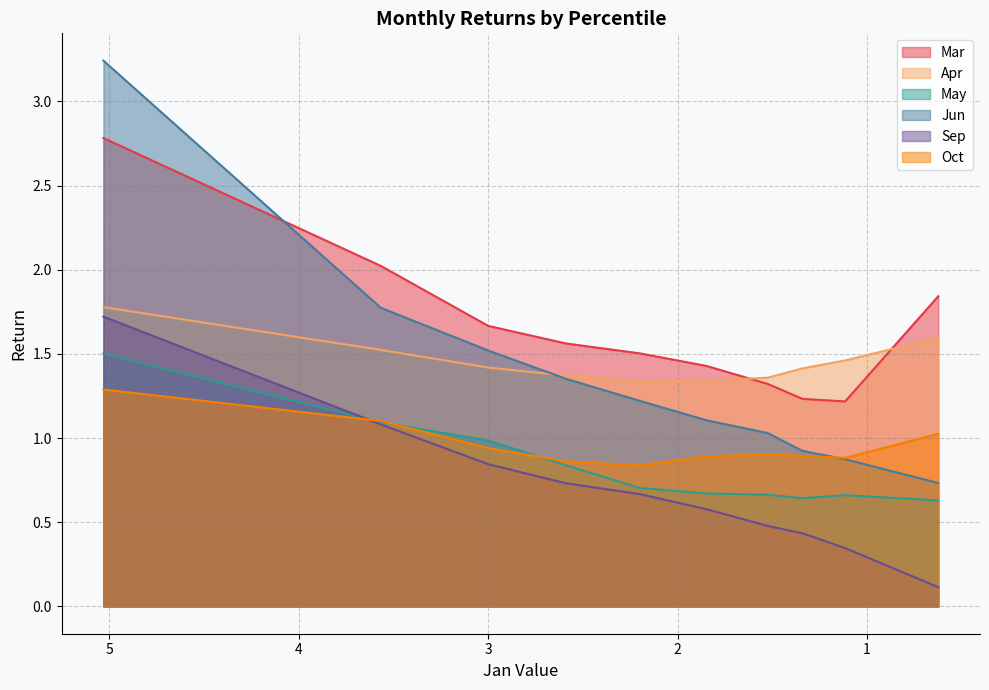

What is the total value across all series at pct75?

5.5